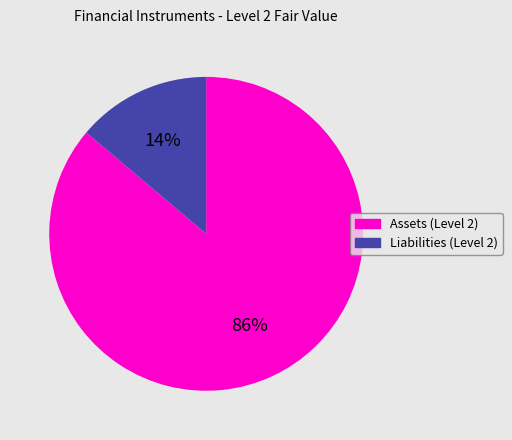

True or false: Liabilities (Level 2) accounts for 14% of the total.

True